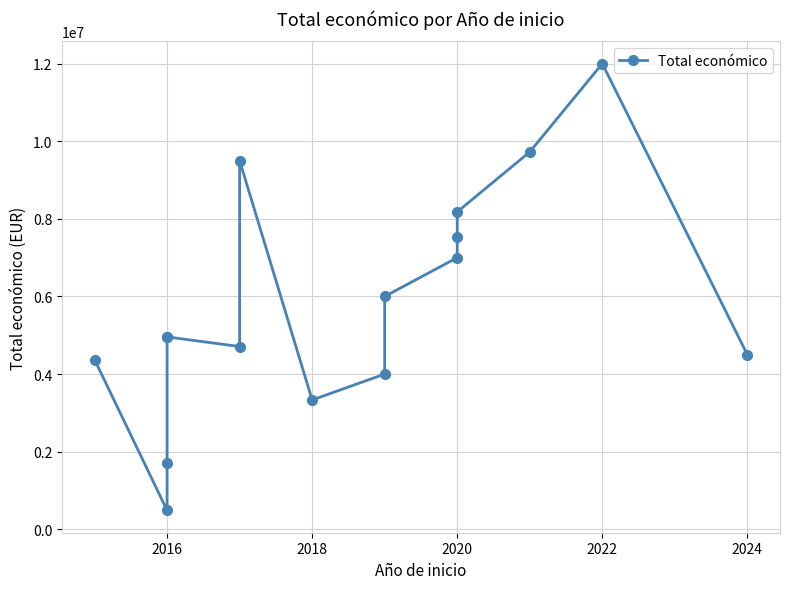

Is this an area chart (filled region under the line)?

No